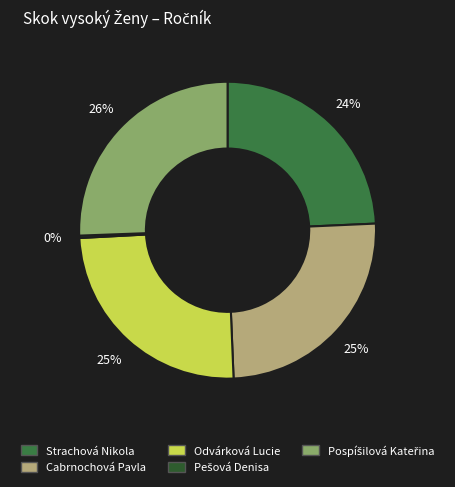

Is there any slice that represents more than half of the pie?

No